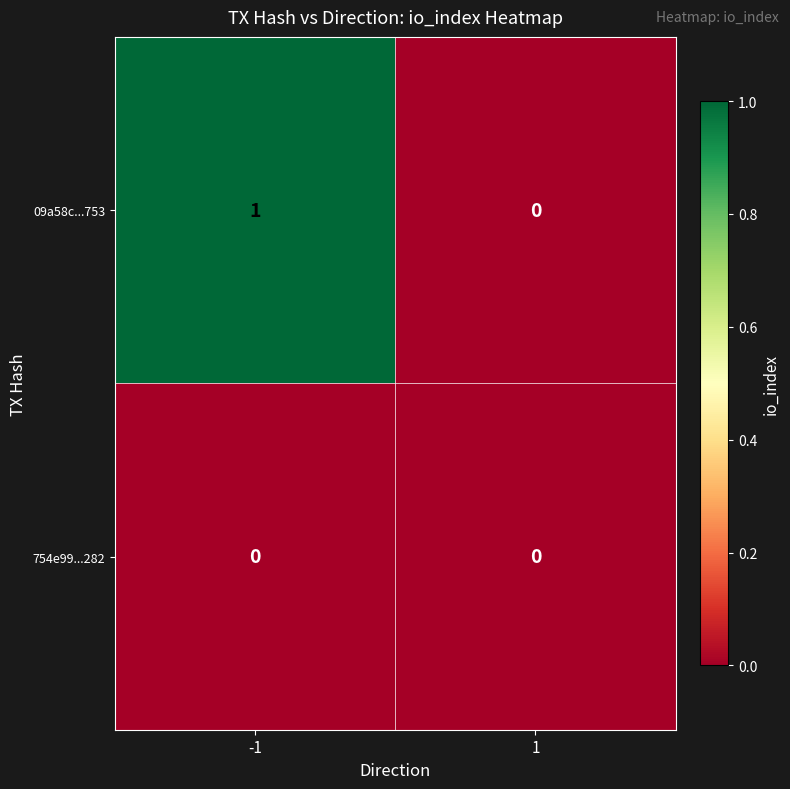

Rank the series by their average value, from highest to lowest.

09a58c...753, 754e99...282